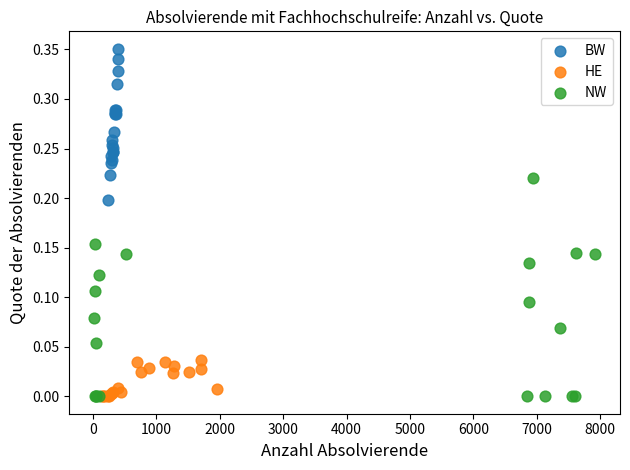

Which series reaches the maximum Y coordinate?

BW